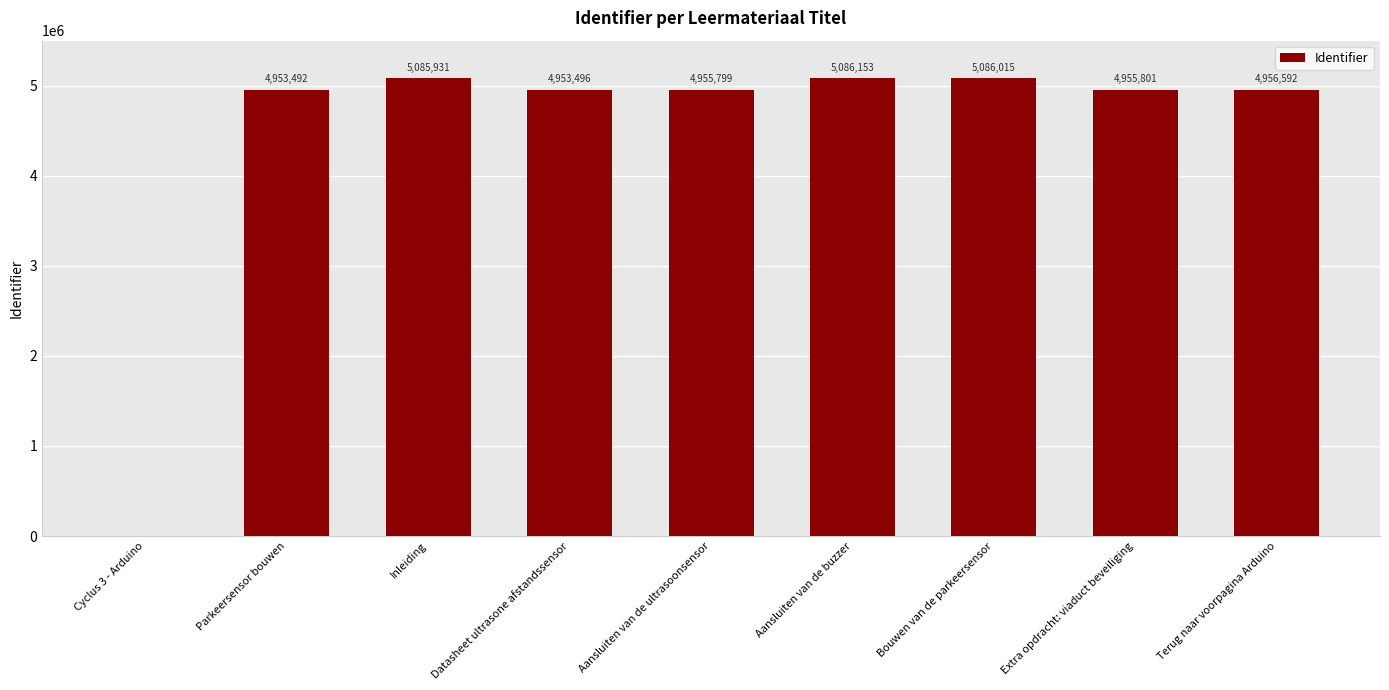

What is the sum of the values at Datasheet ultrasone afstandssensor and Extra opdracht: viaduct beveiliging?

9909297